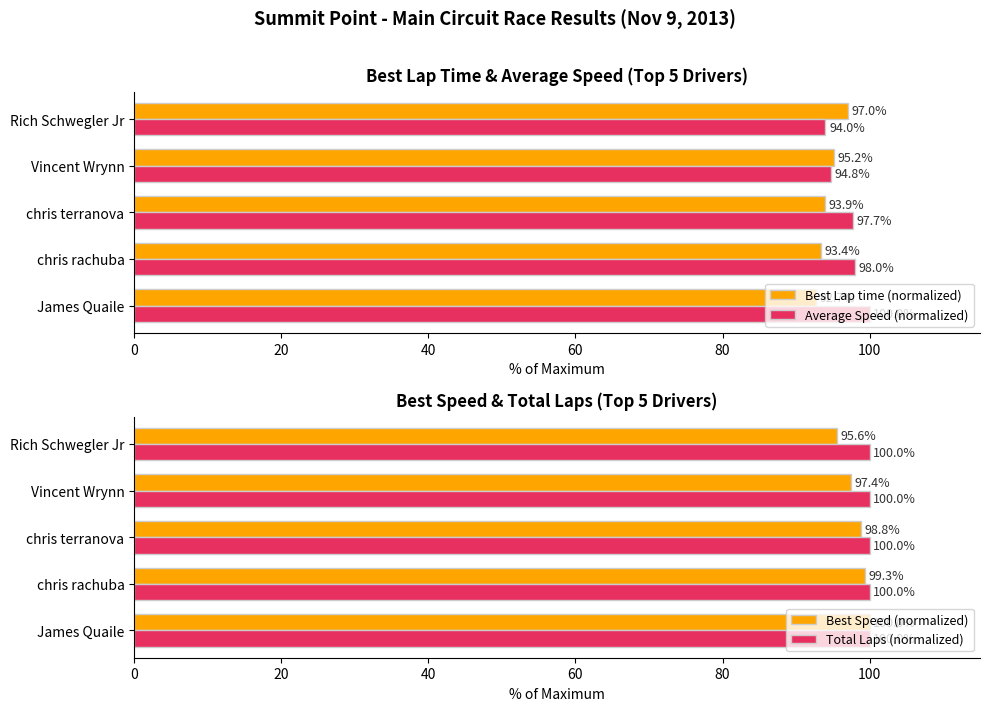

Count the number of categories in the chart.

5